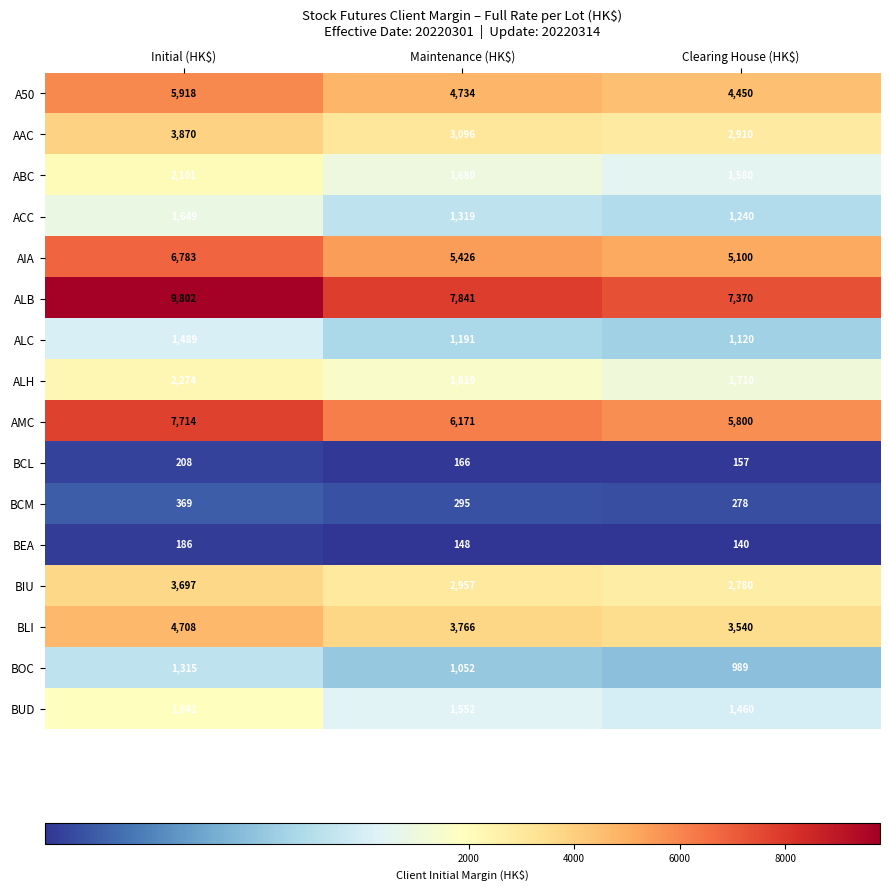

What is the spread (max minus min) of values at Clearing House (HK$)?

7230